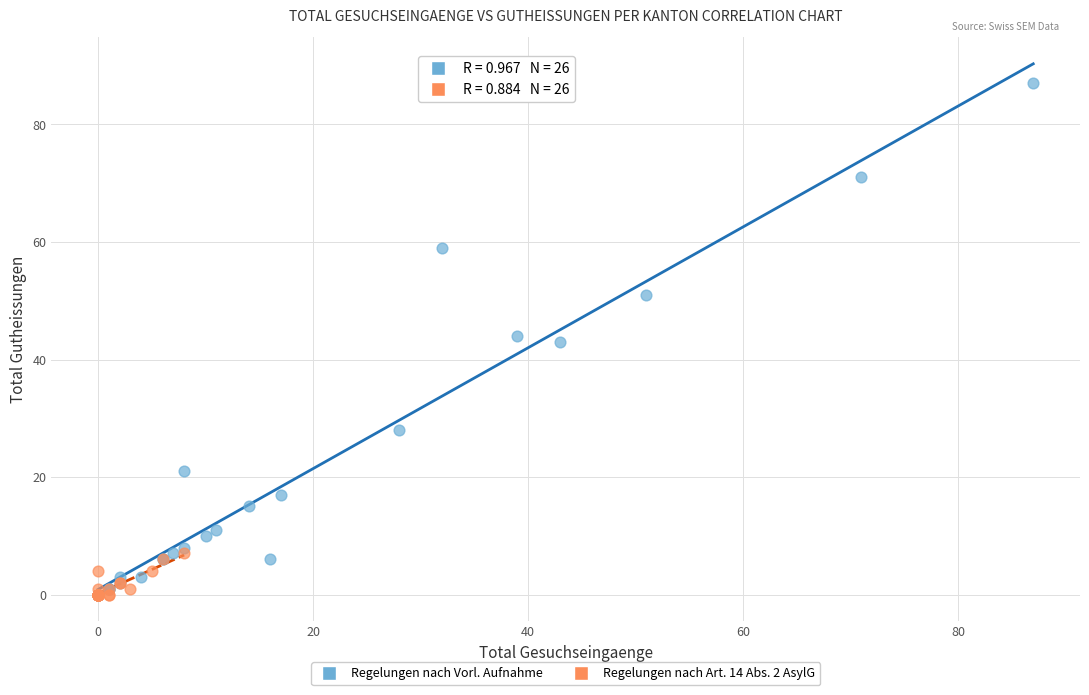

Which series contains the highest Y value?

Regelungen nach Vorl. Aufnahme